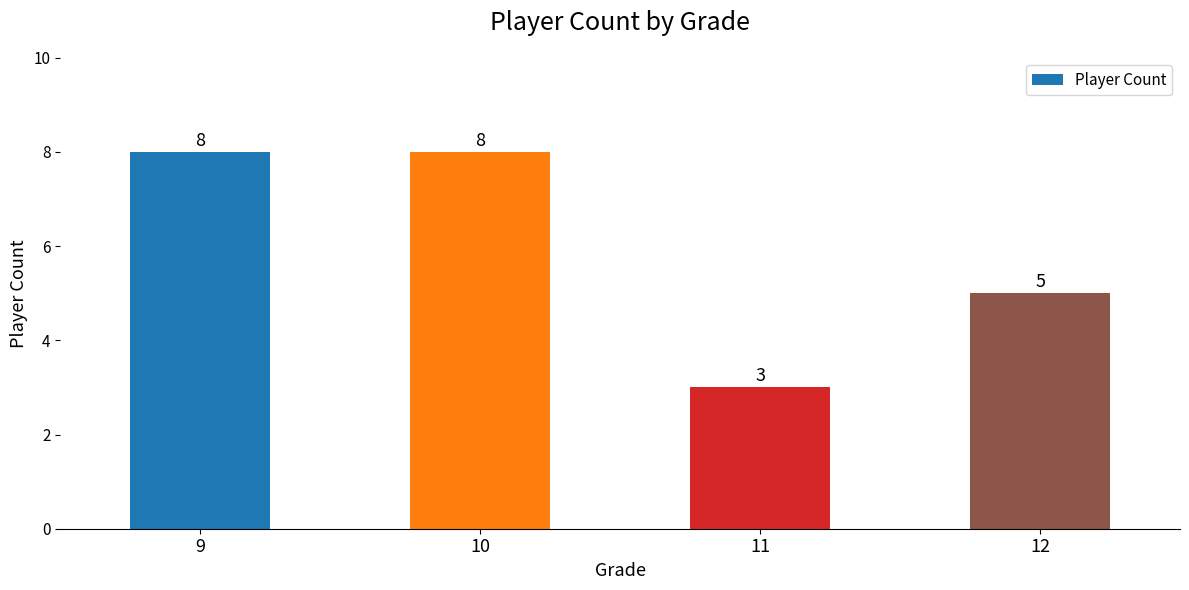

What is the ratio of the value at 10 to the value at 12?

1.6